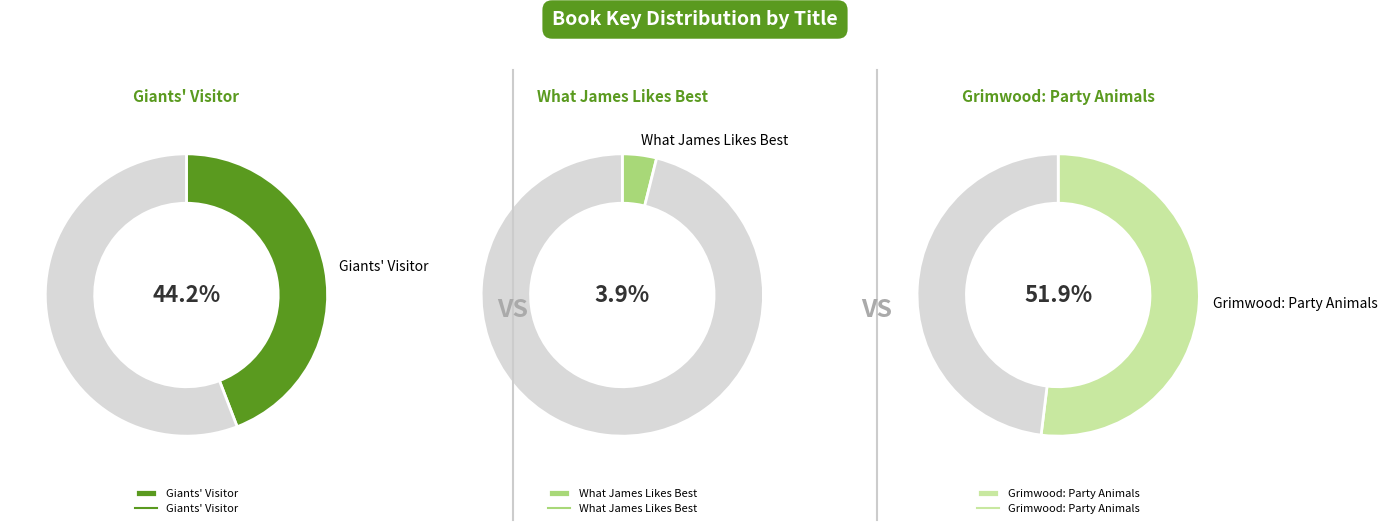

Is it true that Giants_Visitor is 51% of the pie?

False